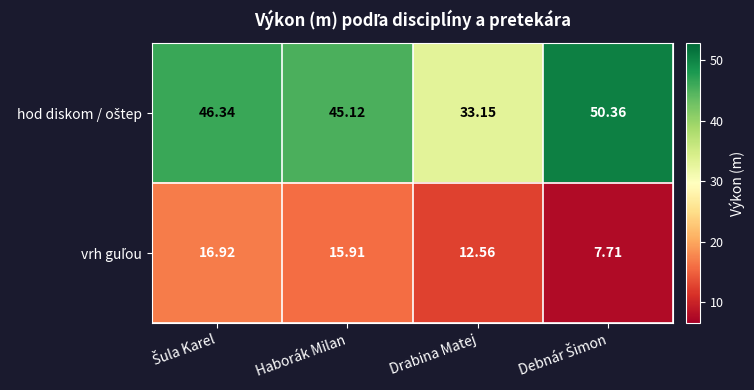

How many series are shown in this chart?

2